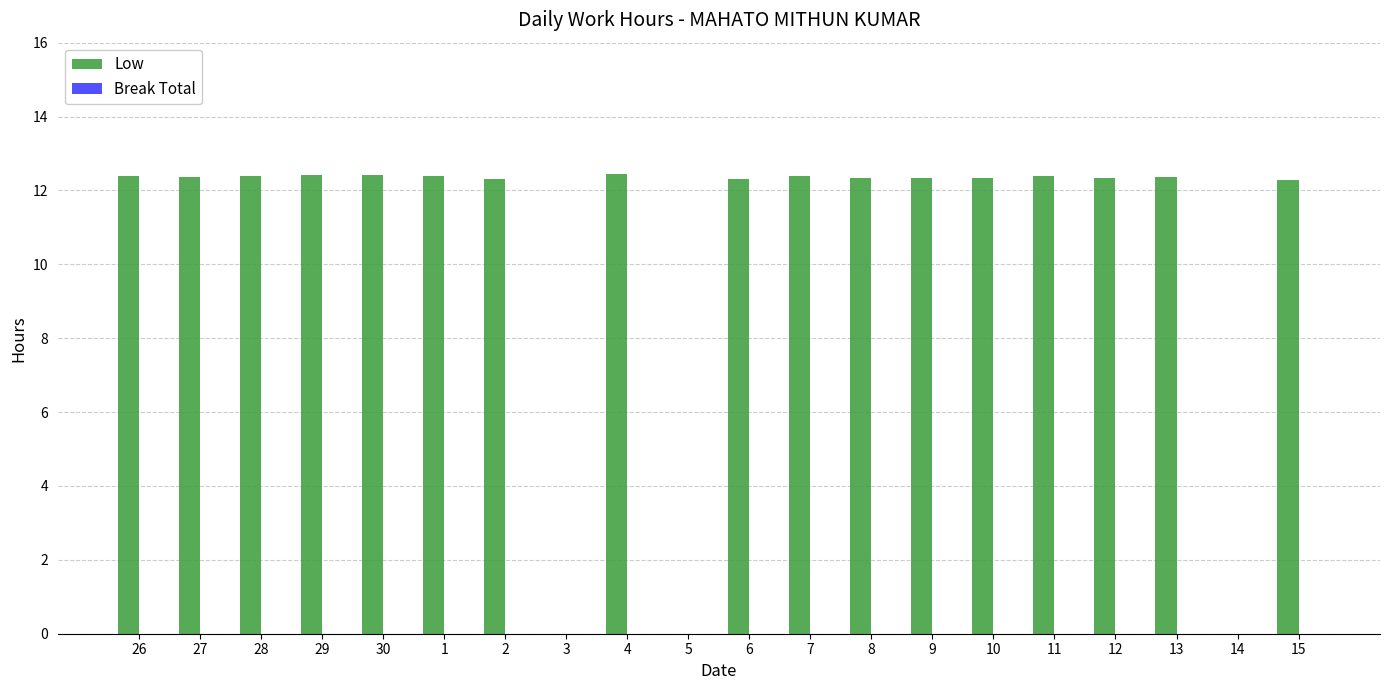

True or false: the data shows 12.4 at 4.

True